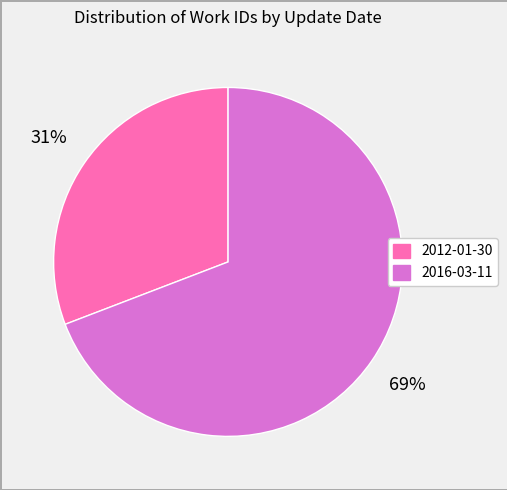

To the nearest percent, what portion does 2016-03-11 represent?

69%